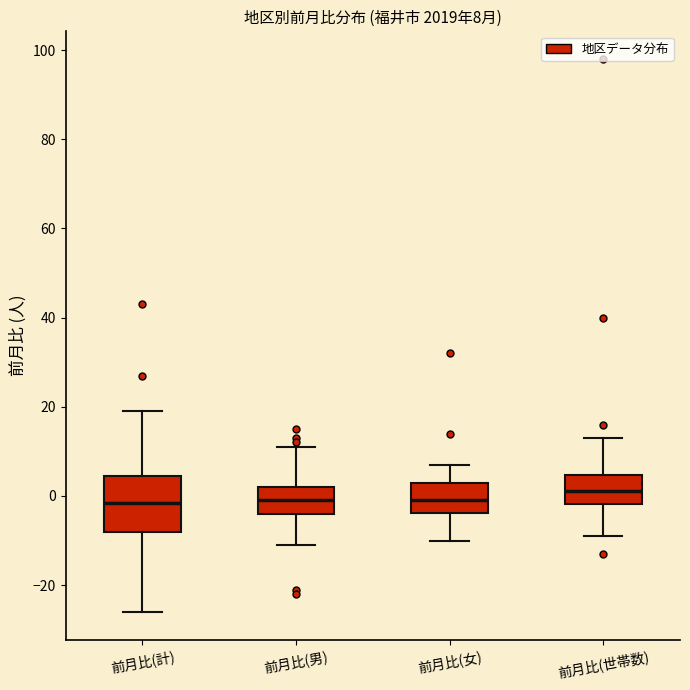

Which box's median line is the highest?

前月比(世帯数)